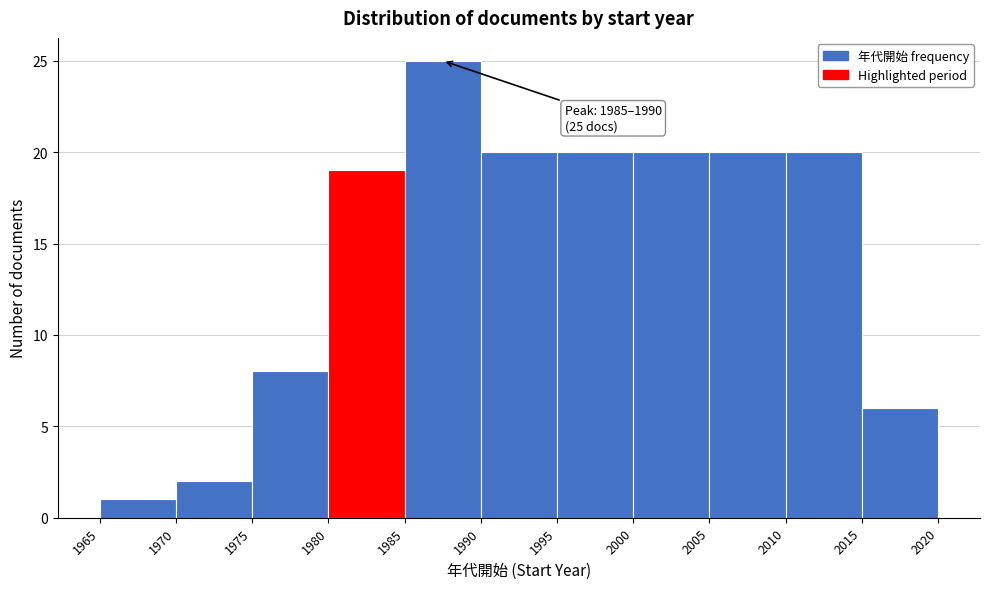

Over which range of the x-axis is the bar tallest?

1985 to 1990